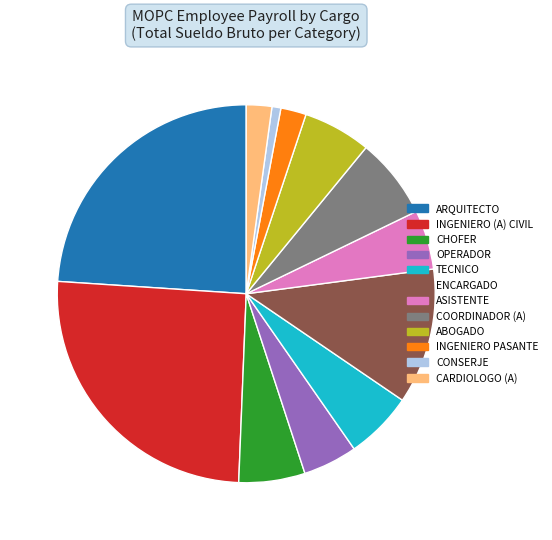

Do CHOFER and ABOGADO together represent more than half of the pie?

No